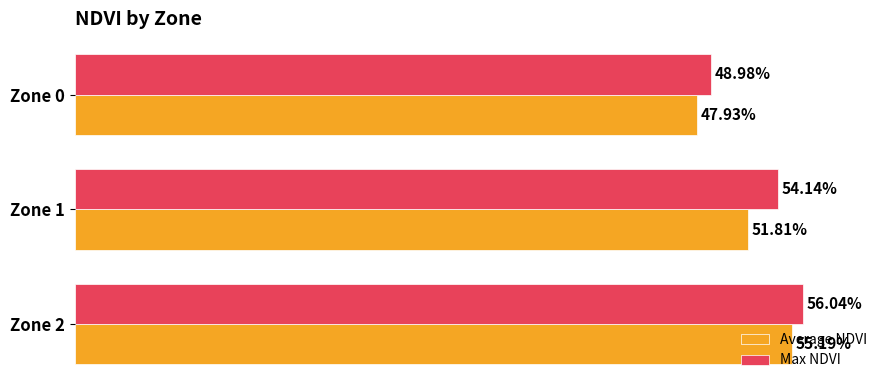

What are all the series names shown in the legend?

Average NDVI, Max NDVI